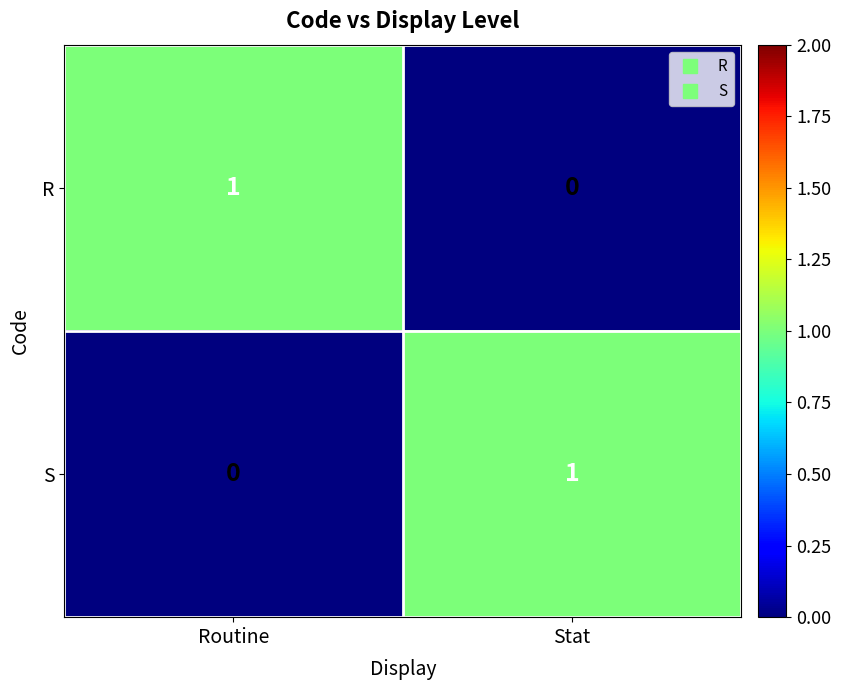

At how many categories does at least one series exceed 0?

2